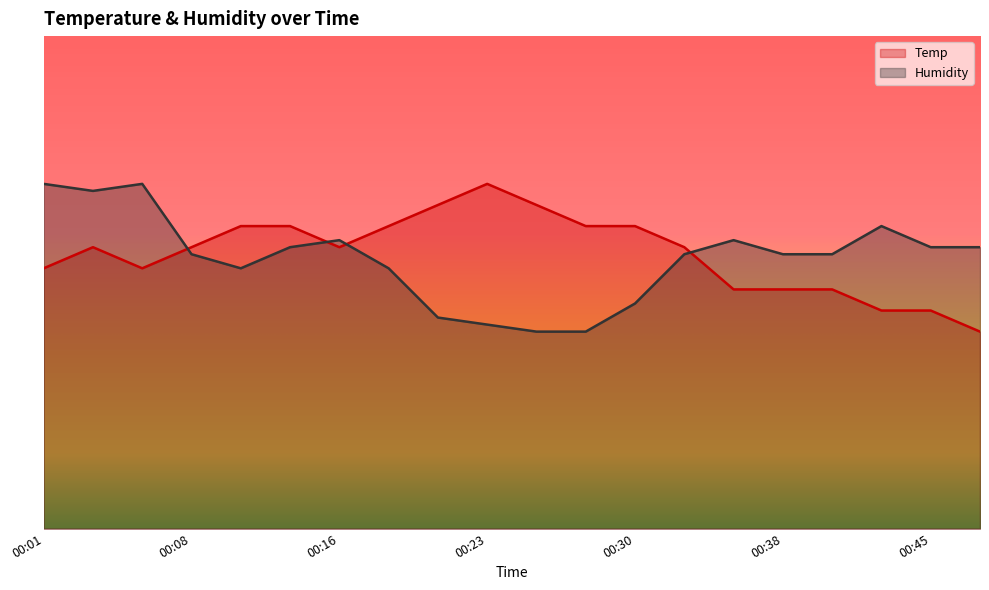

At which label does Temp first exceed 57?

00:03